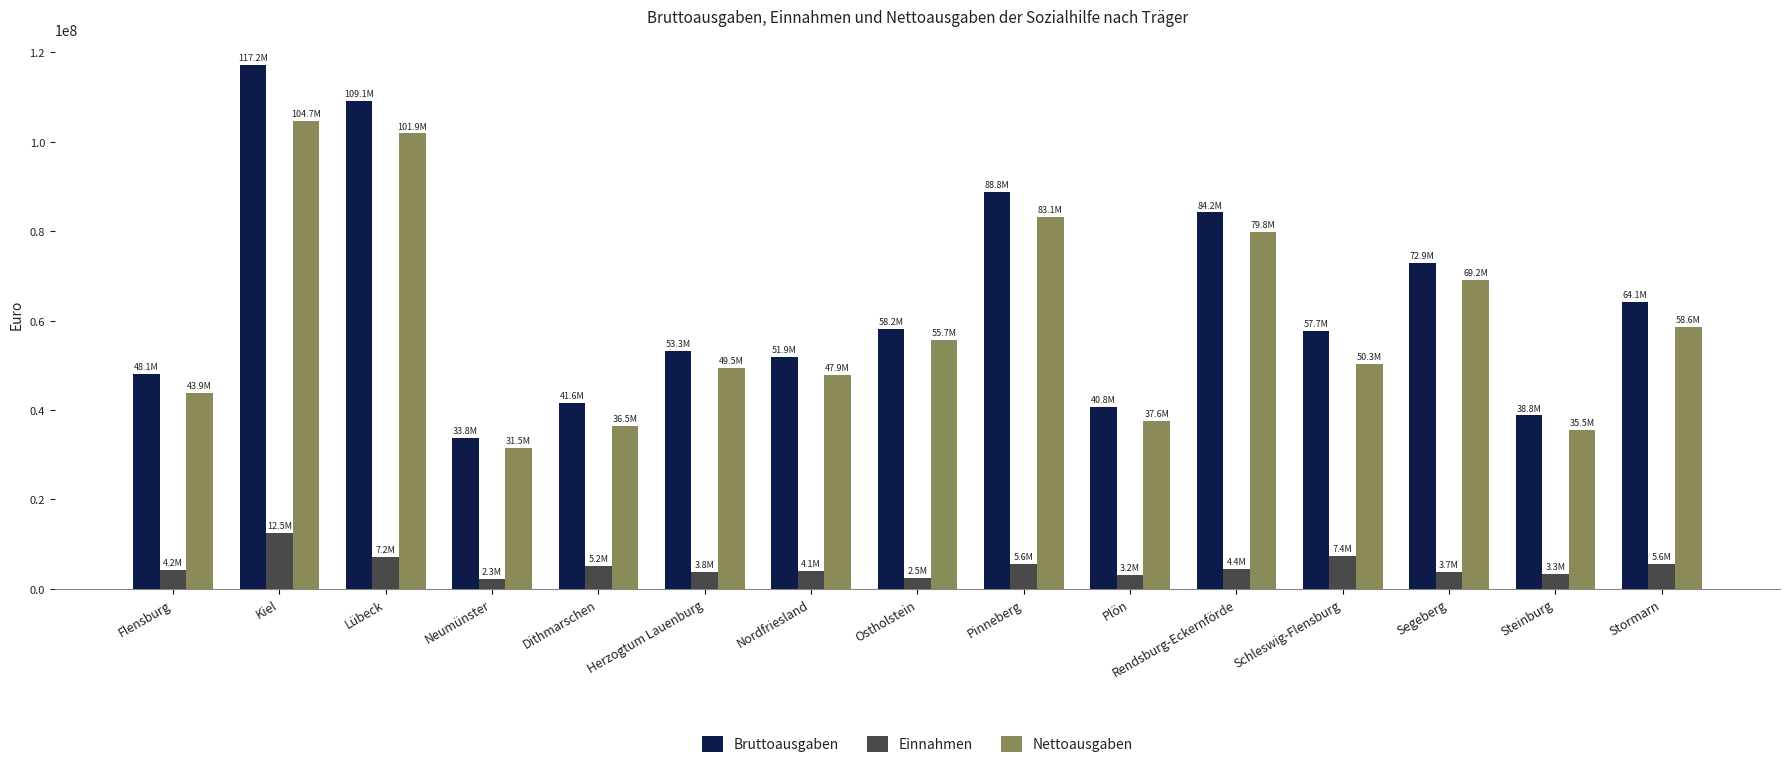

Is it true that Bruttoausgaben equals 84196506 at Rendsburg-Eckernförde?

True